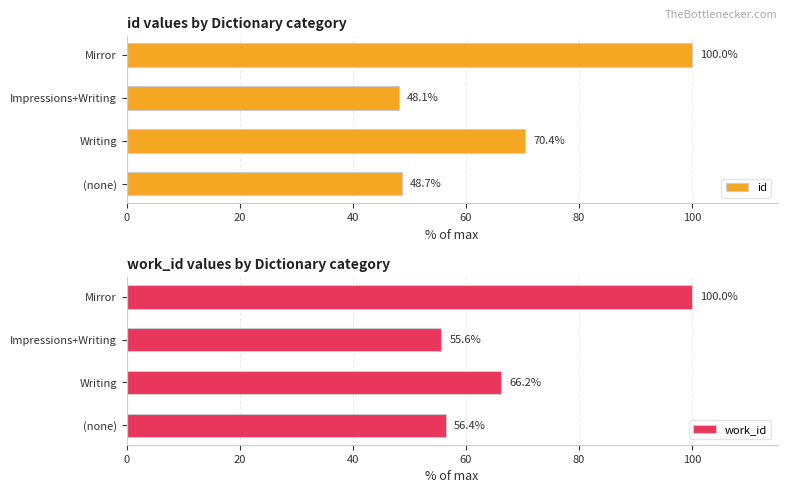

Which category has the lowest value in the work_id series?

Impressions+Writing